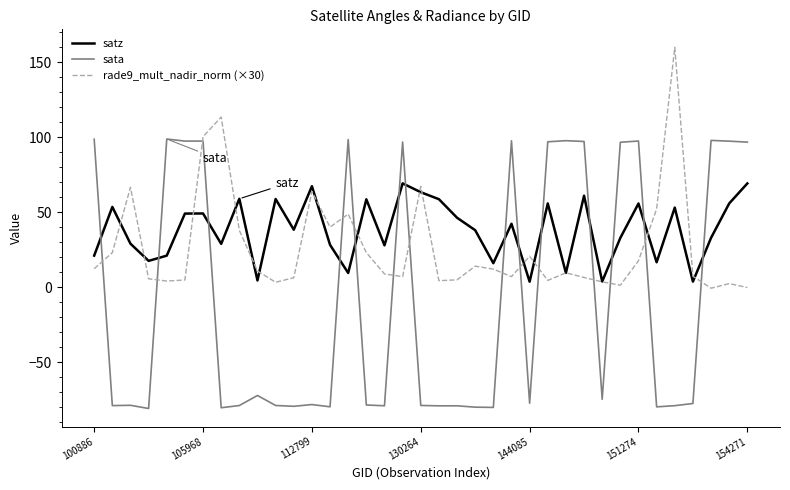

Rank the series by their average value, from lowest to highest.

sata, rade9_mult_nadir_norm (×30), satz